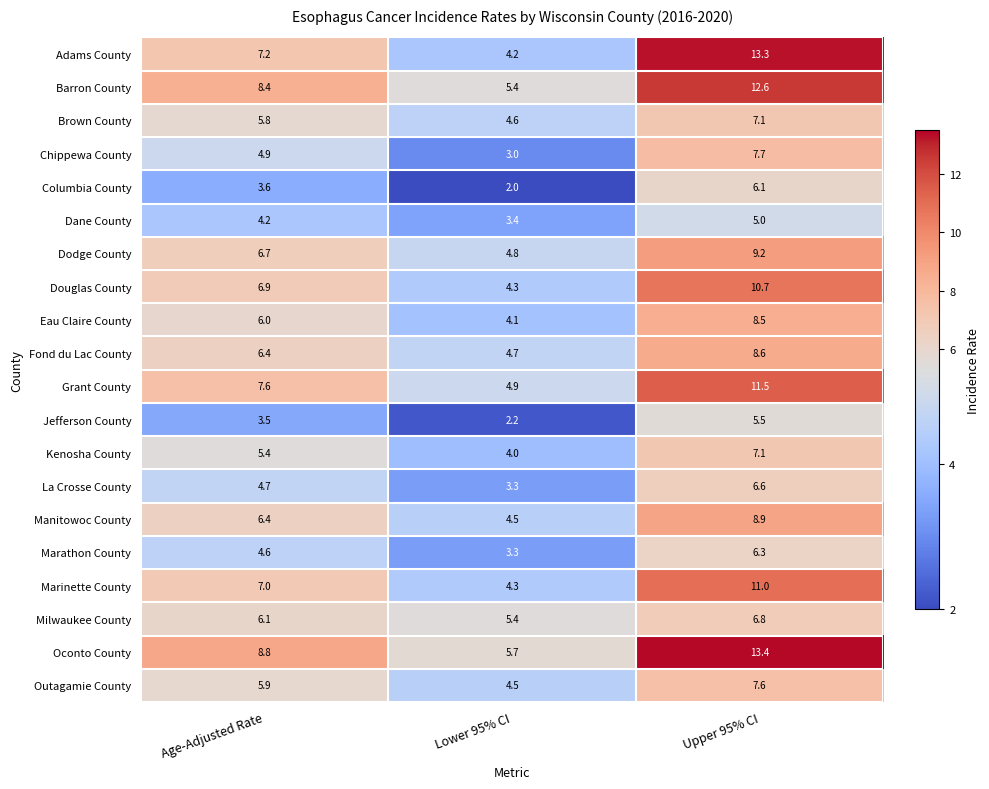

Rank the categories by Jefferson County value from lowest to highest.

Lower 95% CI, Age-Adjusted Rate, Upper 95% CI